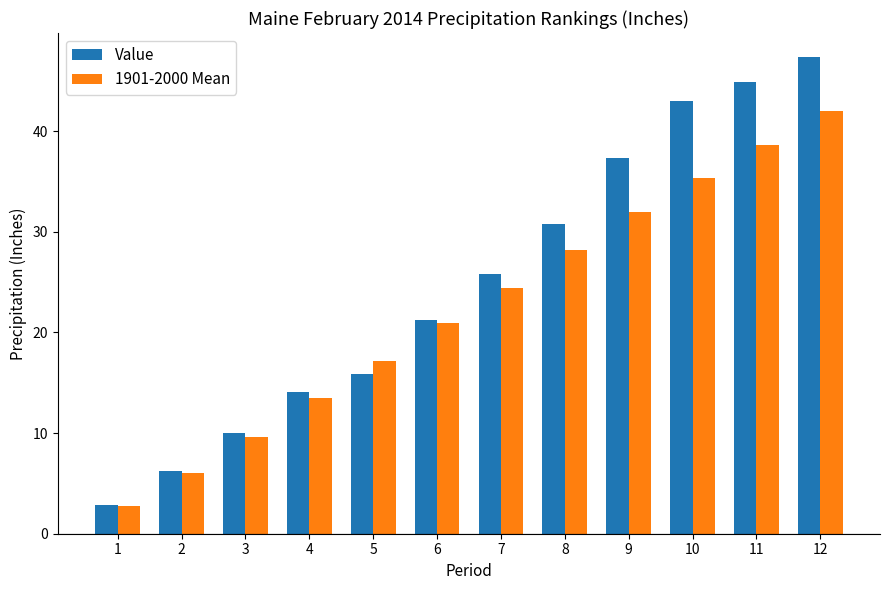

Is it true that Value equals 67.7 at 10?

False